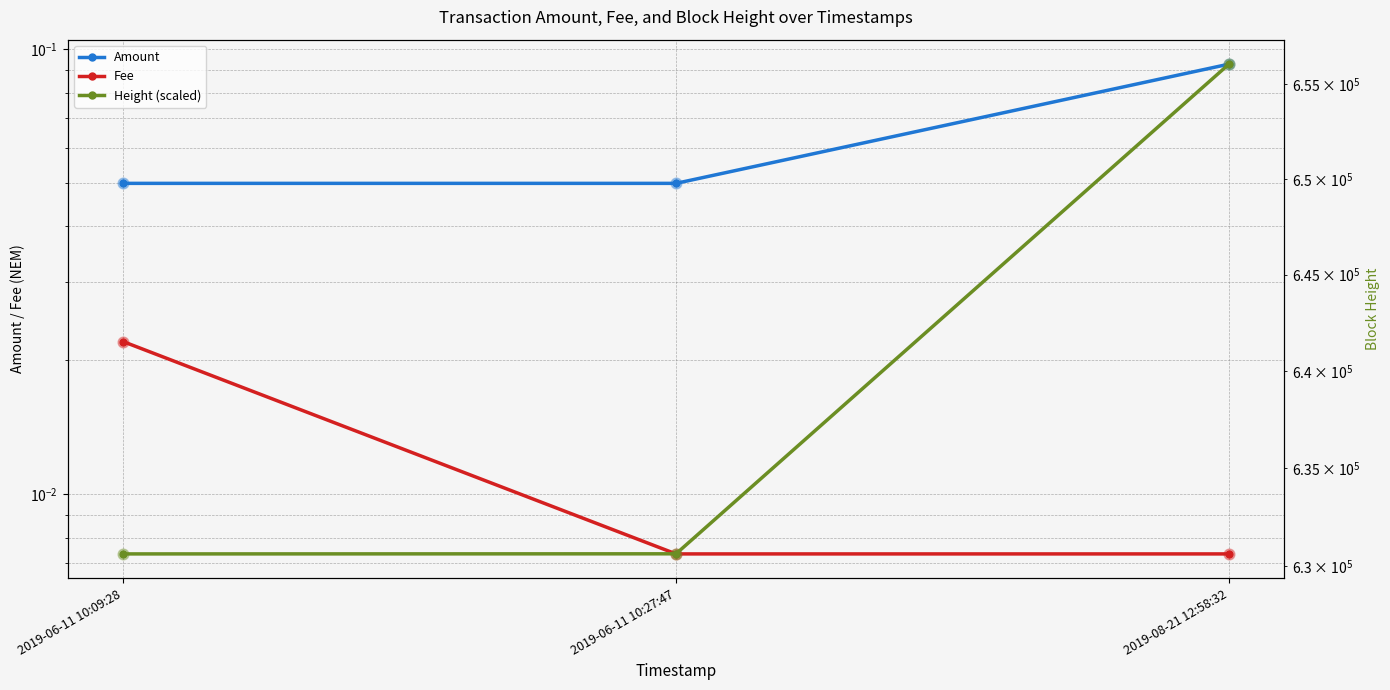

Is the value of Height (scaled) at 2019-08-21 12:58:32 greater than the value of Fee at 2019-08-21 12:58:32?

Yes